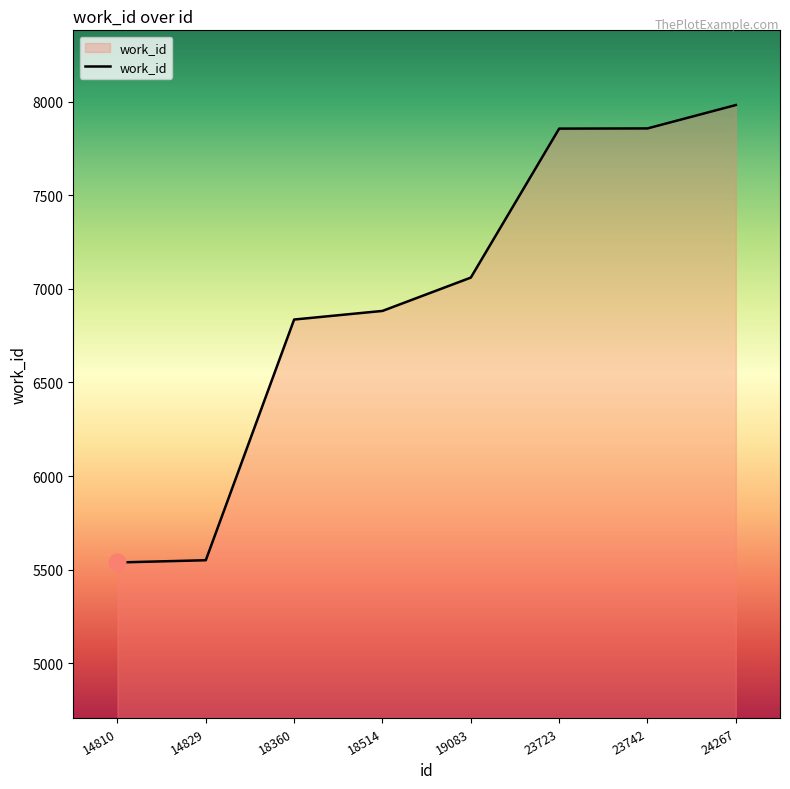

What is the change in value from 18514 to 19083?

+178